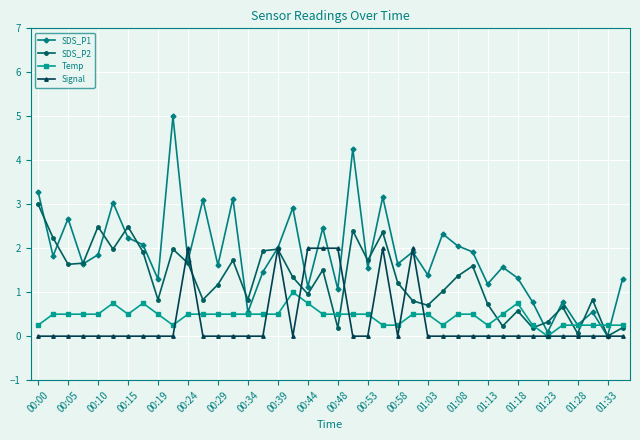

Which series has the widest spread of values?

SDS_P1